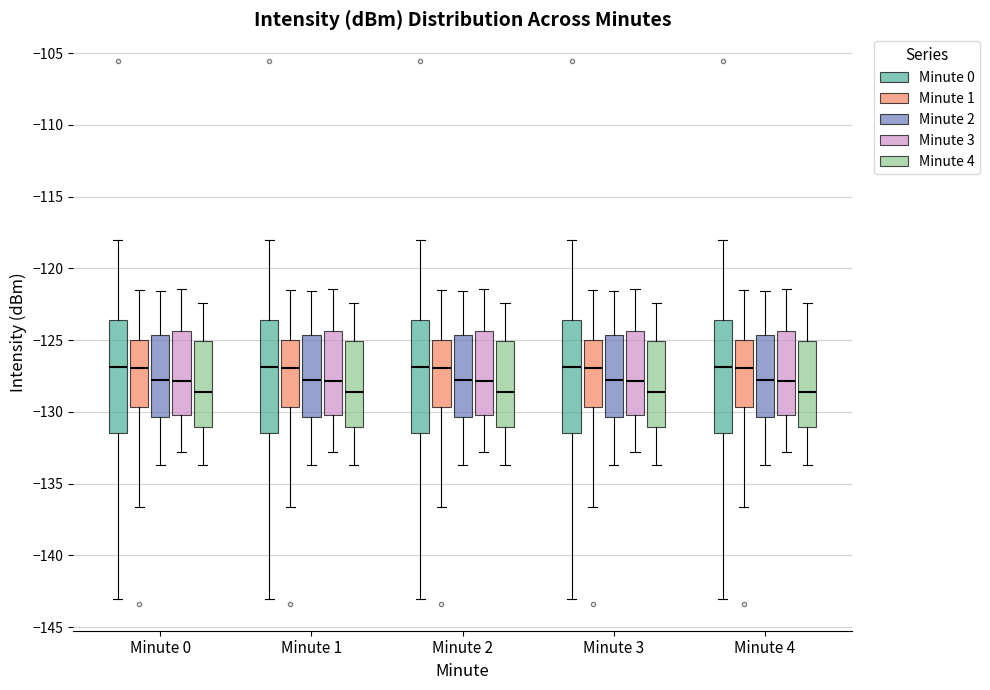

Reading left to right, transcribe this box plot: for each box, give where its median line is, the range the box spans, and where its two whiskers end, as read against the y-axis. The values are not printed on the chart, so give them approximately, as read against the axis.

Minute 0 (Minute 0): median -127.0, box -131.5 to -123.5, whiskers -143.0 to -118.0
Minute 0 (Minute 1): median -127.0, box -129.5 to -125.0, whiskers -136.5 to -121.5
Minute 0 (Minute 2): median -127.5, box -130.5 to -124.5, whiskers -133.5 to -121.5
Minute 0 (Minute 3): median -128.0, box -130.0 to -124.5, whiskers -133.0 to -121.5
Minute 0 (Minute 4): median -128.5, box -131.0 to -125.0, whiskers -133.5 to -122.5
Minute 1 (Minute 0): median -127.0, box -131.5 to -123.5, whiskers -143.0 to -118.0
Minute 1 (Minute 1): median -127.0, box -129.5 to -125.0, whiskers -136.5 to -121.5
Minute 1 (Minute 2): median -127.5, box -130.5 to -124.5, whiskers -133.5 to -121.5
Minute 1 (Minute 3): median -128.0, box -130.0 to -124.5, whiskers -133.0 to -121.5
Minute 1 (Minute 4): median -128.5, box -131.0 to -125.0, whiskers -133.5 to -122.5
Minute 2 (Minute 0): median -127.0, box -131.5 to -123.5, whiskers -143.0 to -118.0
Minute 2 (Minute 1): median -127.0, box -129.5 to -125.0, whiskers -136.5 to -121.5
Minute 2 (Minute 2): median -127.5, box -130.5 to -124.5, whiskers -133.5 to -121.5
Minute 2 (Minute 3): median -128.0, box -130.0 to -124.5, whiskers -133.0 to -121.5
Minute 2 (Minute 4): median -128.5, box -131.0 to -125.0, whiskers -133.5 to -122.5
Minute 3 (Minute 0): median -127.0, box -131.5 to -123.5, whiskers -143.0 to -118.0
Minute 3 (Minute 1): median -127.0, box -129.5 to -125.0, whiskers -136.5 to -121.5
Minute 3 (Minute 2): median -127.5, box -130.5 to -124.5, whiskers -133.5 to -121.5
Minute 3 (Minute 3): median -128.0, box -130.0 to -124.5, whiskers -133.0 to -121.5
Minute 3 (Minute 4): median -128.5, box -131.0 to -125.0, whiskers -133.5 to -122.5
Minute 4 (Minute 0): median -127.0, box -131.5 to -123.5, whiskers -143.0 to -118.0
Minute 4 (Minute 1): median -127.0, box -129.5 to -125.0, whiskers -136.5 to -121.5
Minute 4 (Minute 2): median -127.5, box -130.5 to -124.5, whiskers -133.5 to -121.5
Minute 4 (Minute 3): median -128.0, box -130.0 to -124.5, whiskers -133.0 to -121.5
Minute 4 (Minute 4): median -128.5, box -131.0 to -125.0, whiskers -133.5 to -122.5